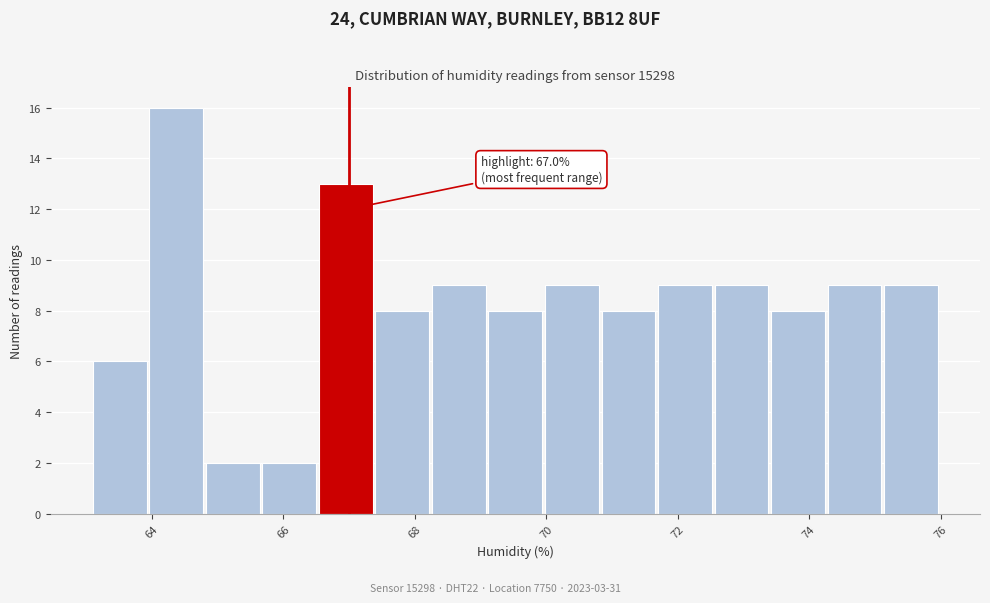

Over which range of the x-axis is the bar tallest?

63.96 to 64.82